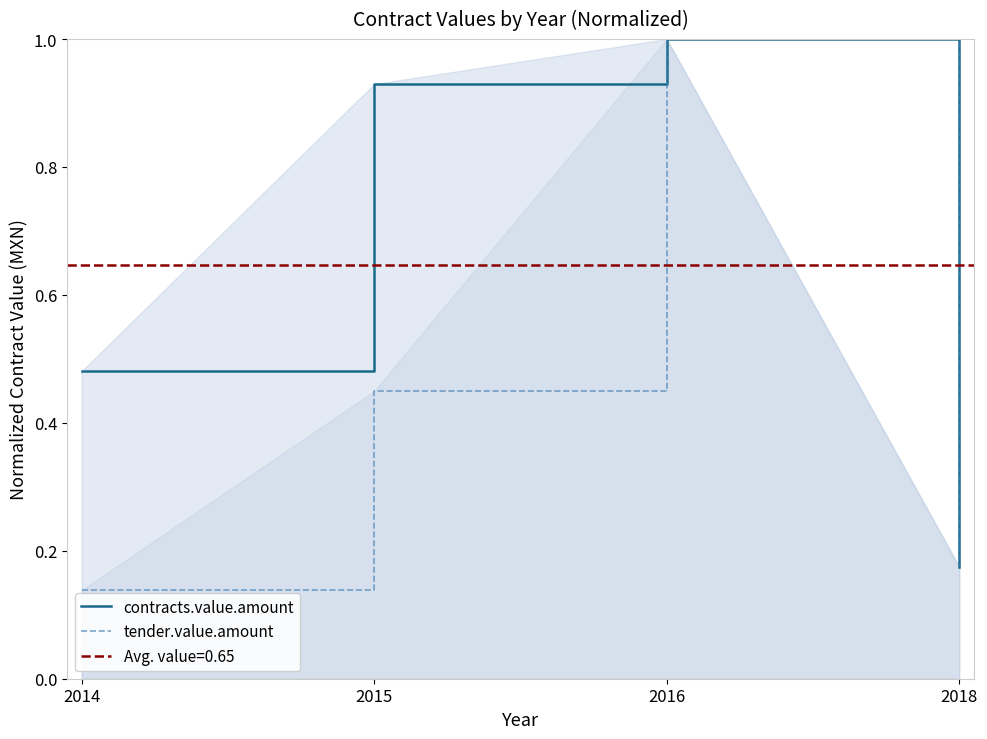

The value of tender.value.amount at 2018 is 0.2. True or false?

True